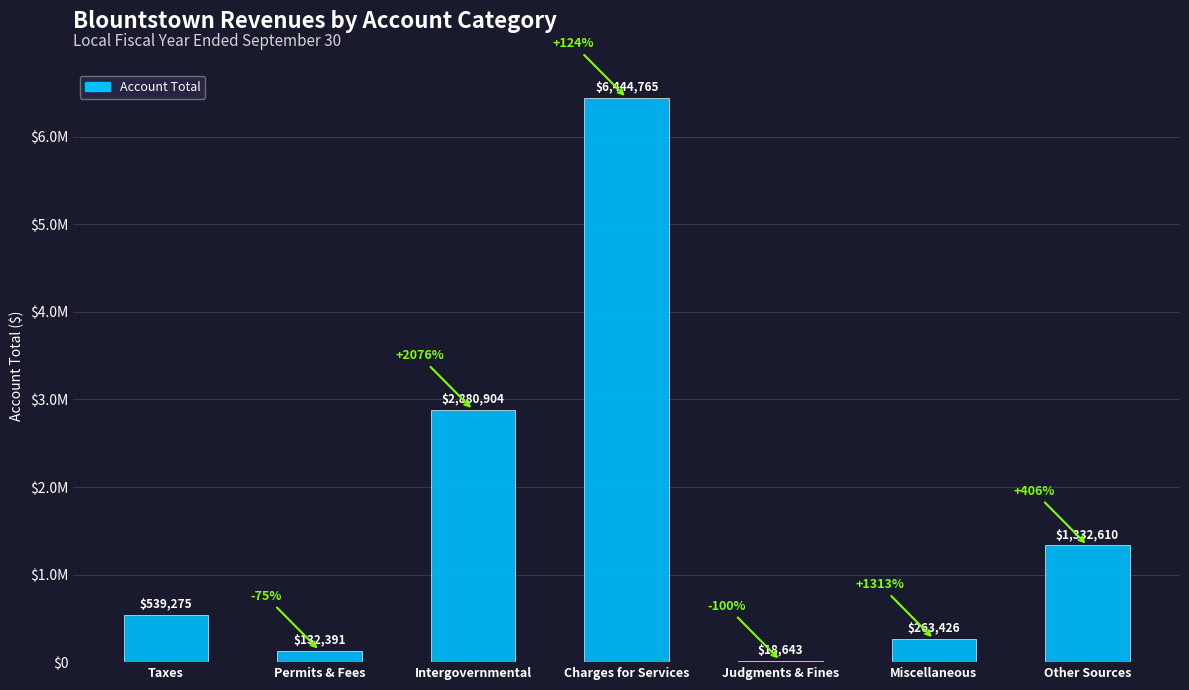

At which label is the value closest to 3231704?

Intergovernmental